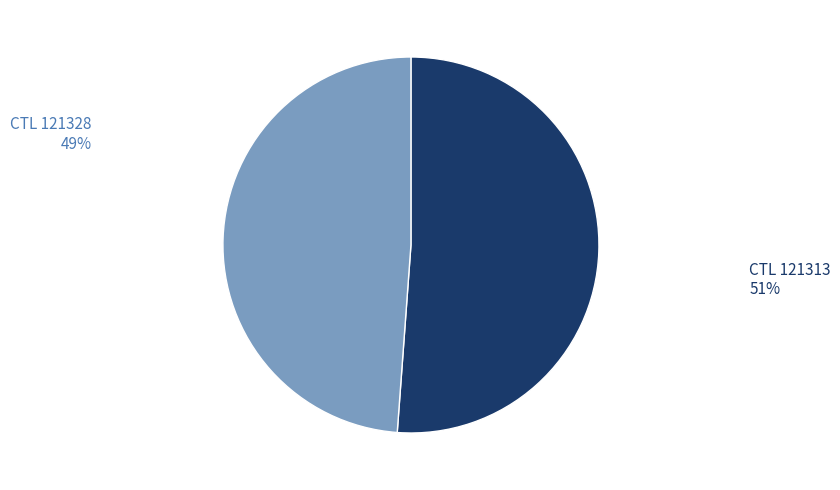

What percentage is the CTL 121313 slice, to the nearest percent?

51%